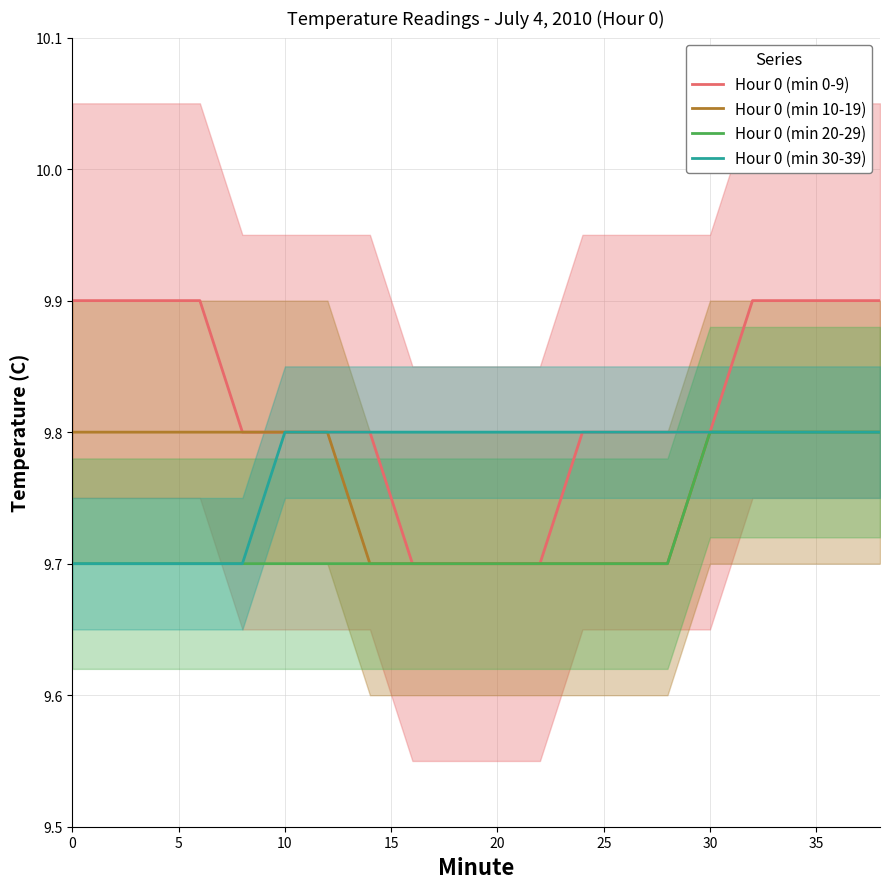

The value of Hour 0 (min 30-39) at 20 is 9.8. True or false?

True